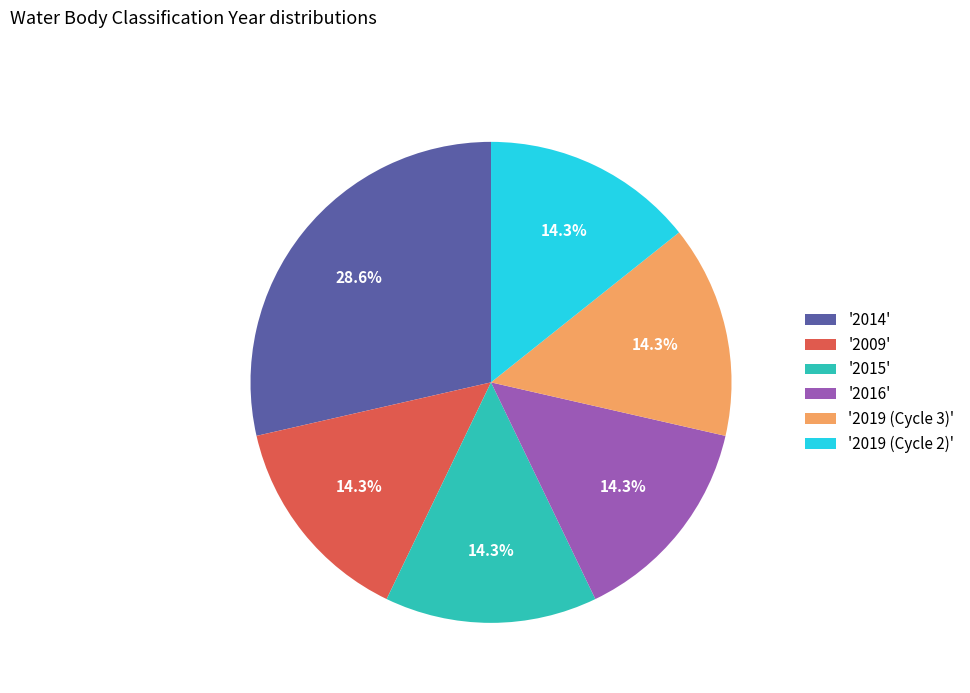

Which category has the biggest portion of the pie?

'2014'